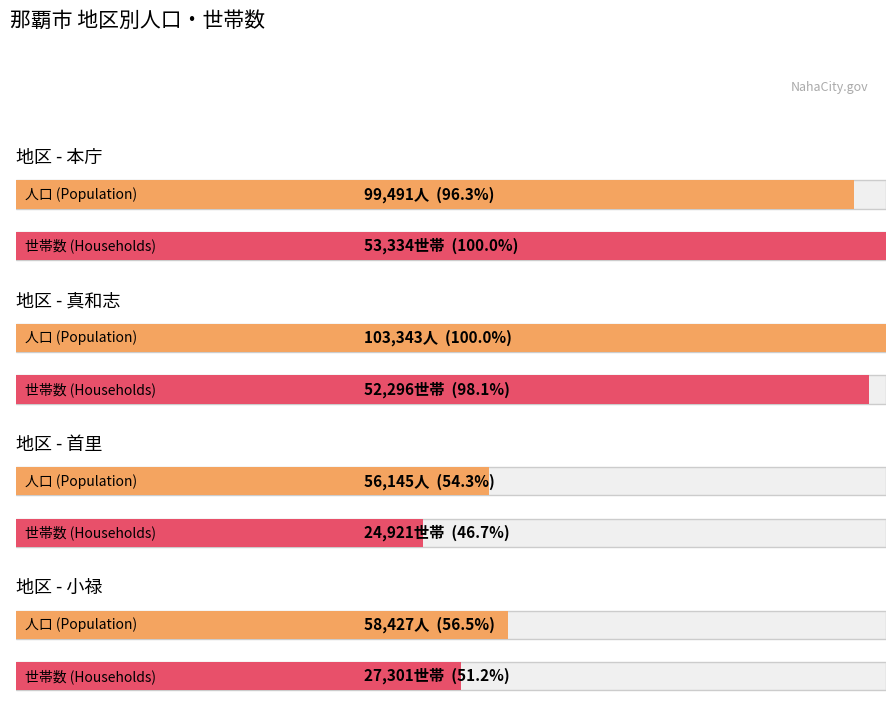

How many values in the 世帯数 series exceed 52296?

1